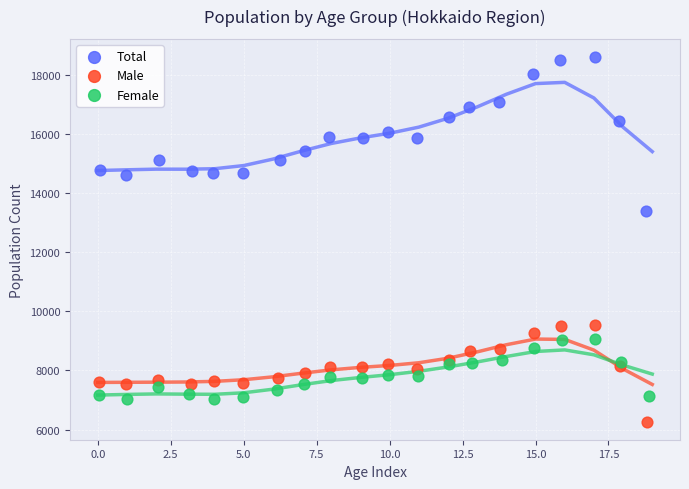

Which series contains the highest Y value?

Total